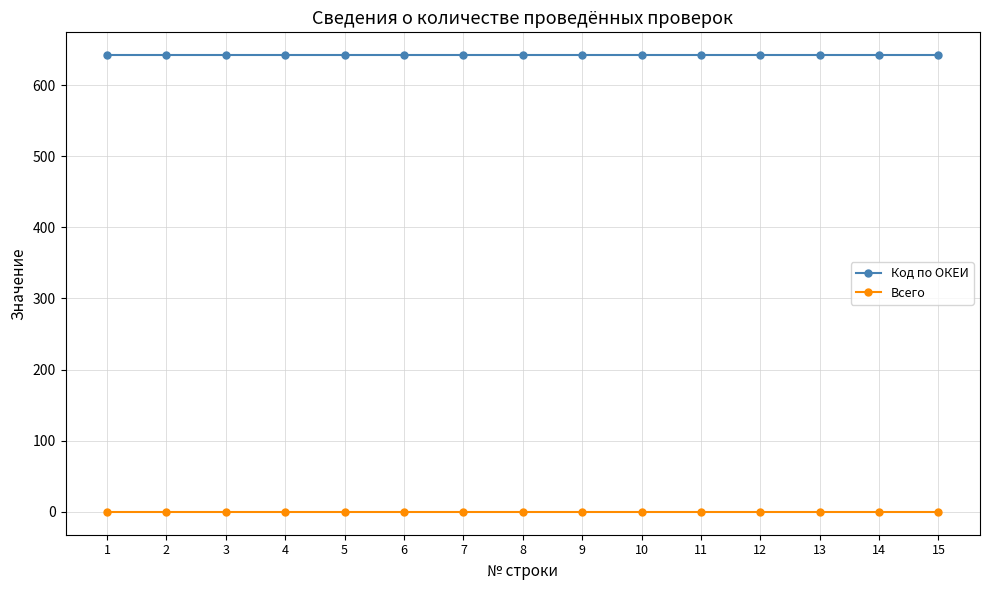

What is the total value across all series at 12?

642